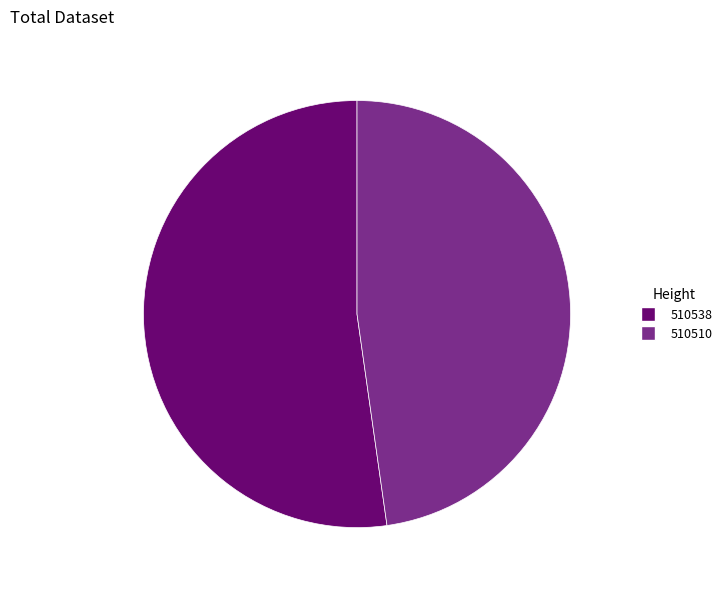

Rank the categories by value from highest to lowest.

510538, 510510